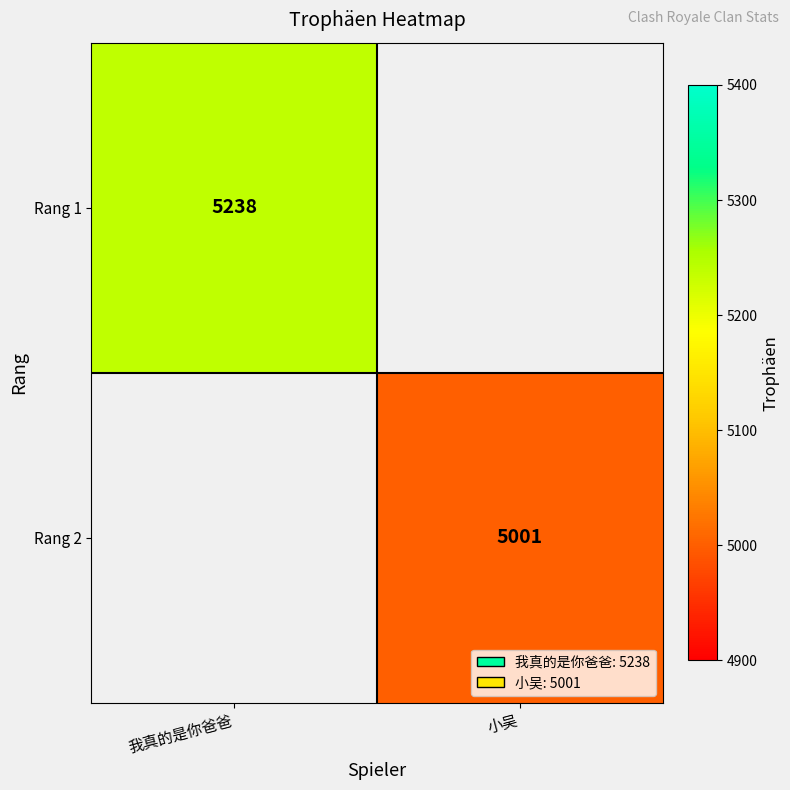

How many series are shown in this chart?

2